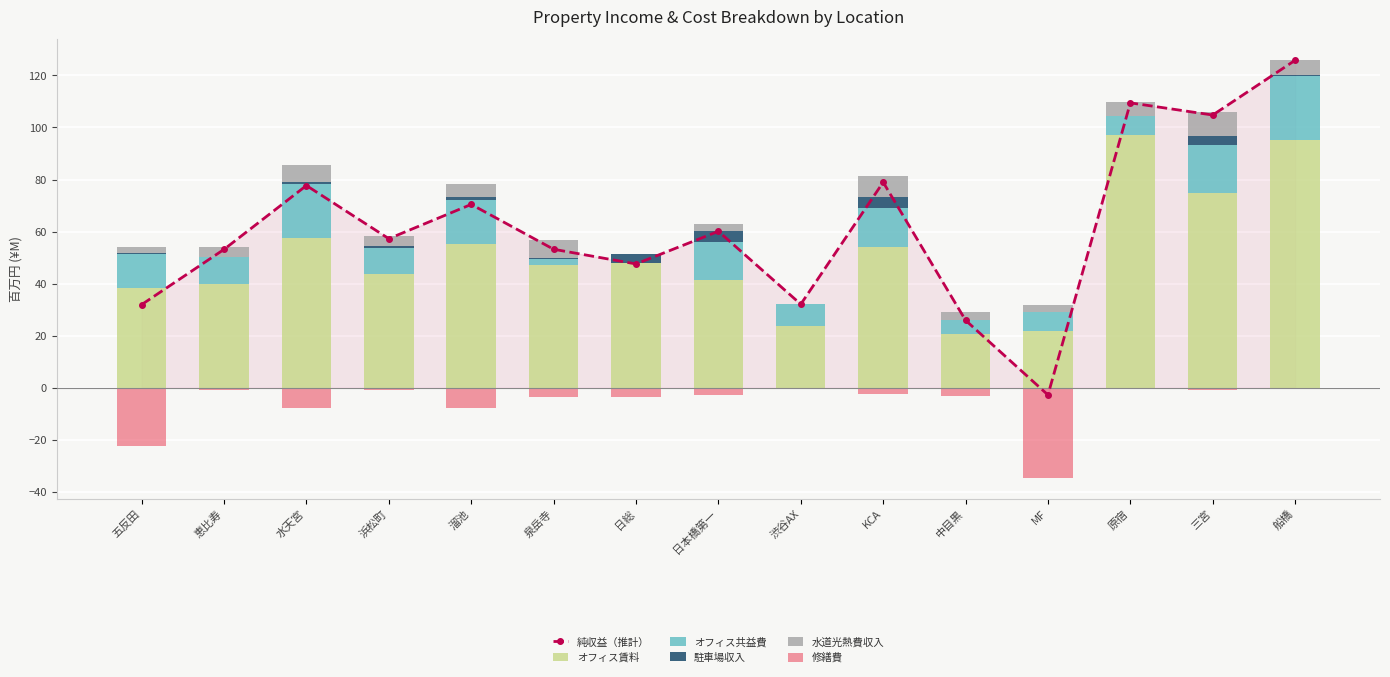

Reading right to left, what are all the values shown in this chart?

純収益（推計）: 125.8	104.8	109.5	-2.8	25.9	79.0	32.1	60.1	47.5	53.2	70.4	57.3	77.7	53.1	31.9
オフィス賃料: 95.0	74.9	97.3	21.8	20.7	54.0	23.6	41.3	47.8	47.1	55.4	43.6	57.5	39.7	38.3
オフィス共益費: 24.9	18.4	7.1	7.4	5.5	15.1	8.4	14.5	0.0	2.2	16.8	9.9	20.6	10.5	13.0
駐車場収入: 0.3	3.2	0.0	0.0	0.0	4.1	0.0	4.5	3.5	0.5	1.3	1.1	0.9	0.0	0.6
水道光熱費収入: 5.6	9.3	5.3	2.7	2.9	8.1	0.0	2.8	0.0	6.9	5.0	3.7	6.5	4.0	2.4
修繕費: 0.0	-1.1	-0.2	-34.7	-3.2	-2.4	0.0	-3.0	-3.8	-3.6	-8.0	-1.0	-7.9	-1.1	-22.3